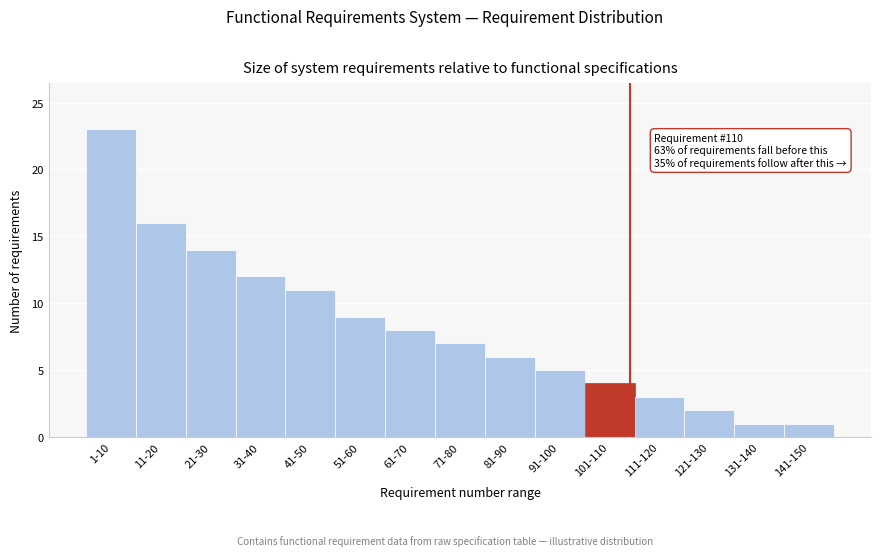

Reading right to left, transcribe all the data shown in this chart.

1	1	2	3	4	5	6	7	8	9	11	12	14	16	23